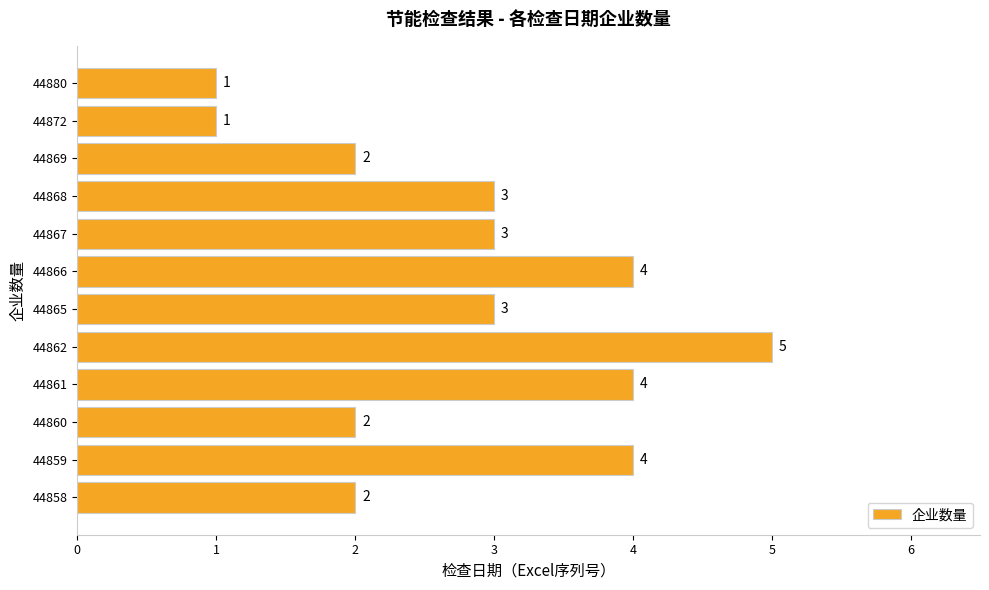

What is the approximate value at 44861?

4